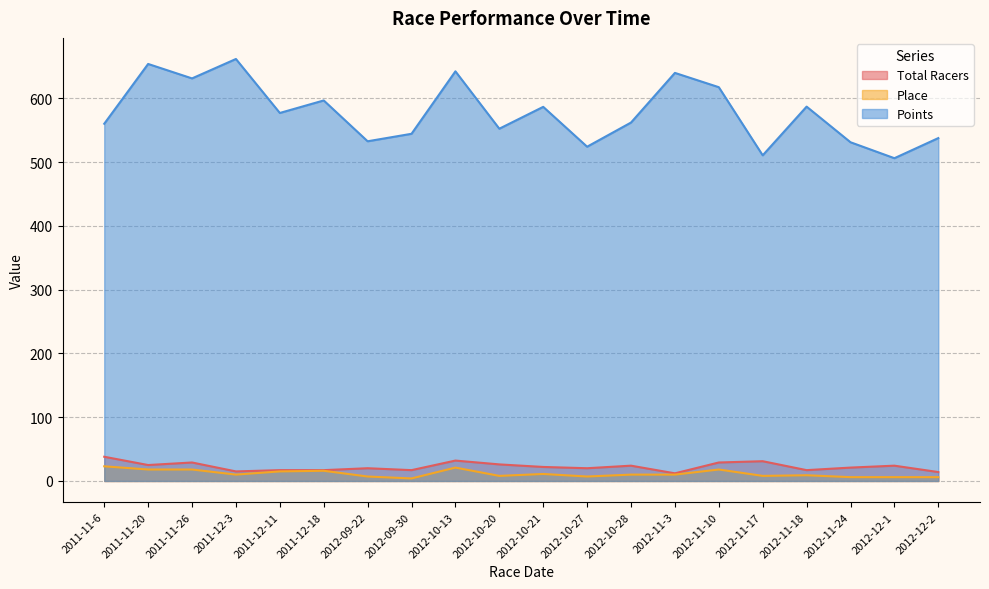

In Total Racers, how many points are higher than both neighbors (excluding endpoints)?

6